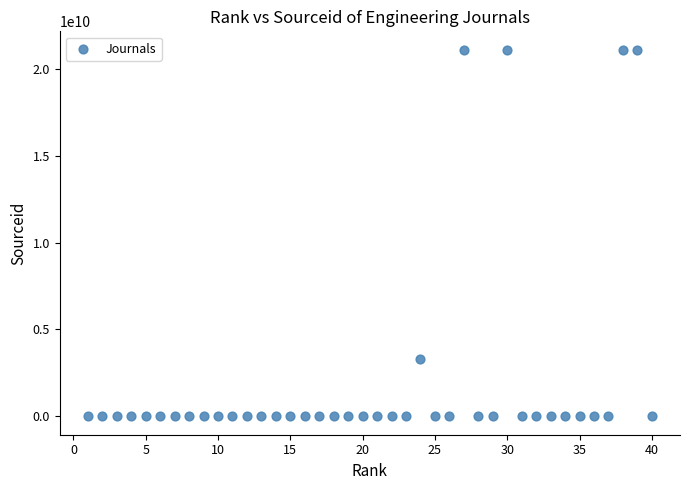

What Y value in the scatter plot is closest to 10550411681?

3300147502